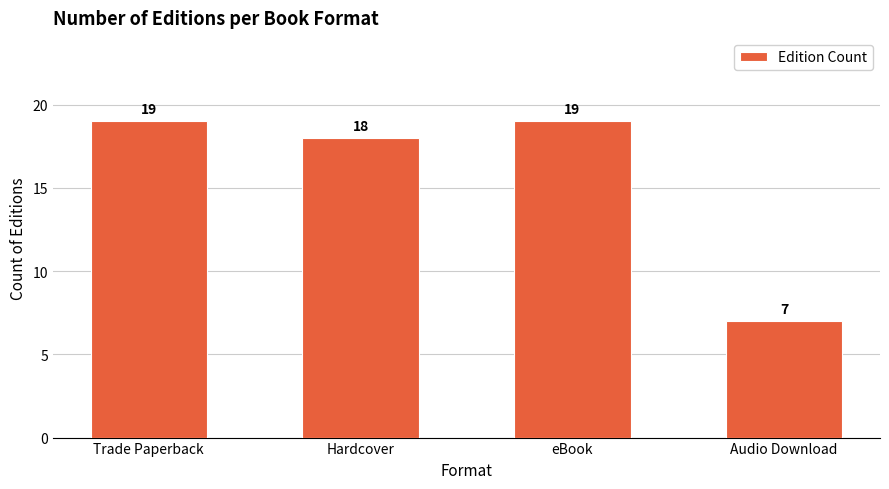

How many categories are shown in the chart?

4